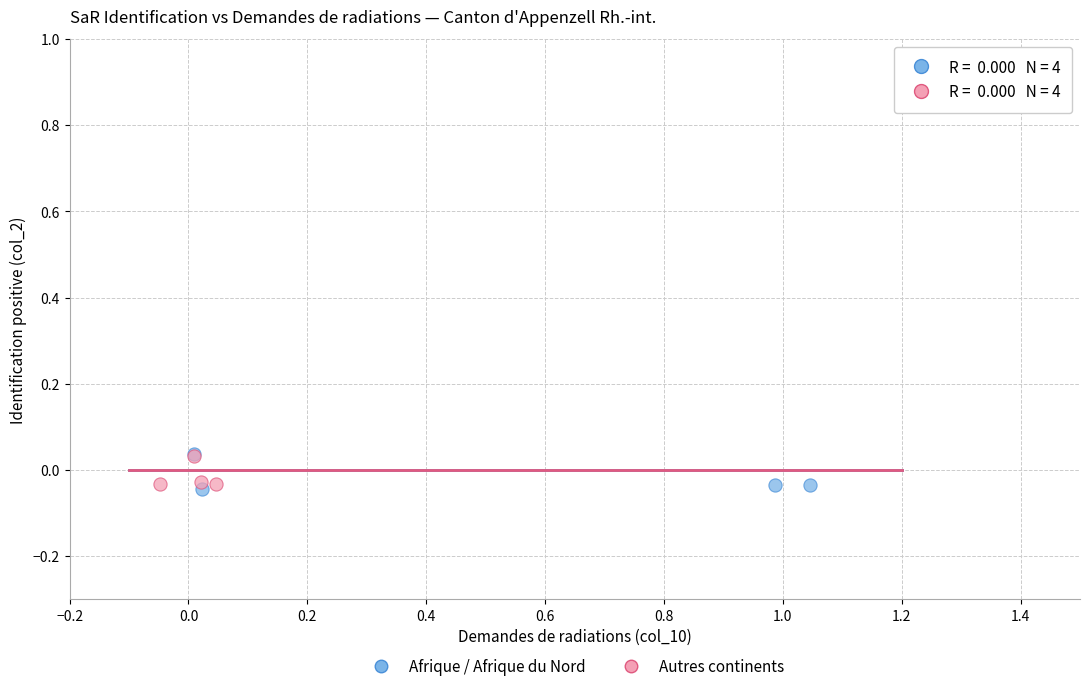

Which series contains the lowest Y value?

Afrique / Afrique du Nord